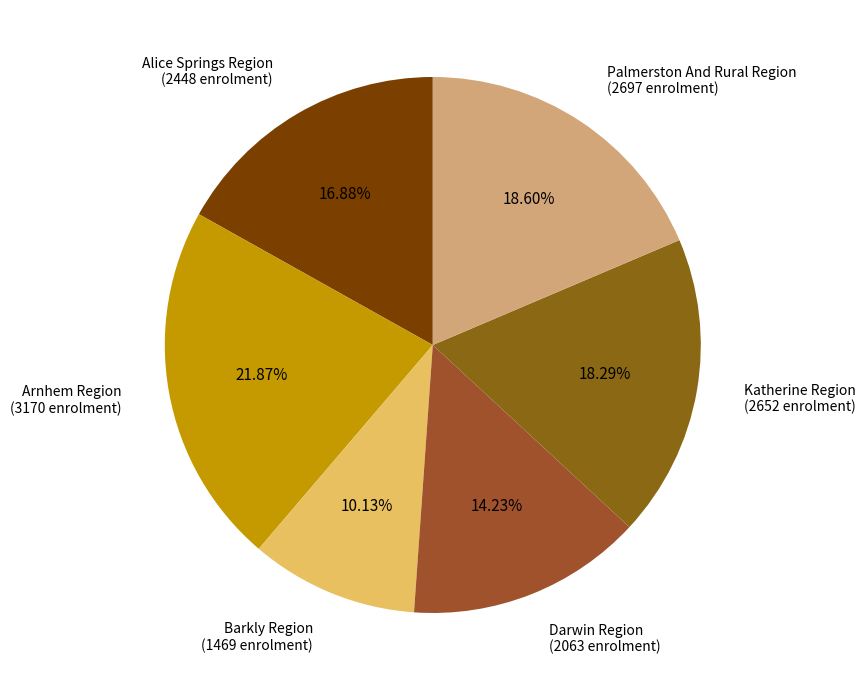

To the nearest percent, what is the difference between the largest and smallest slice percentages?

12%